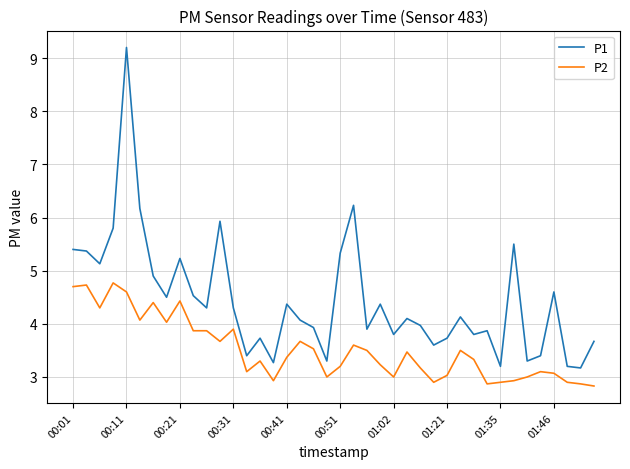

True or false: P2 and P1 intersect in this chart.

False